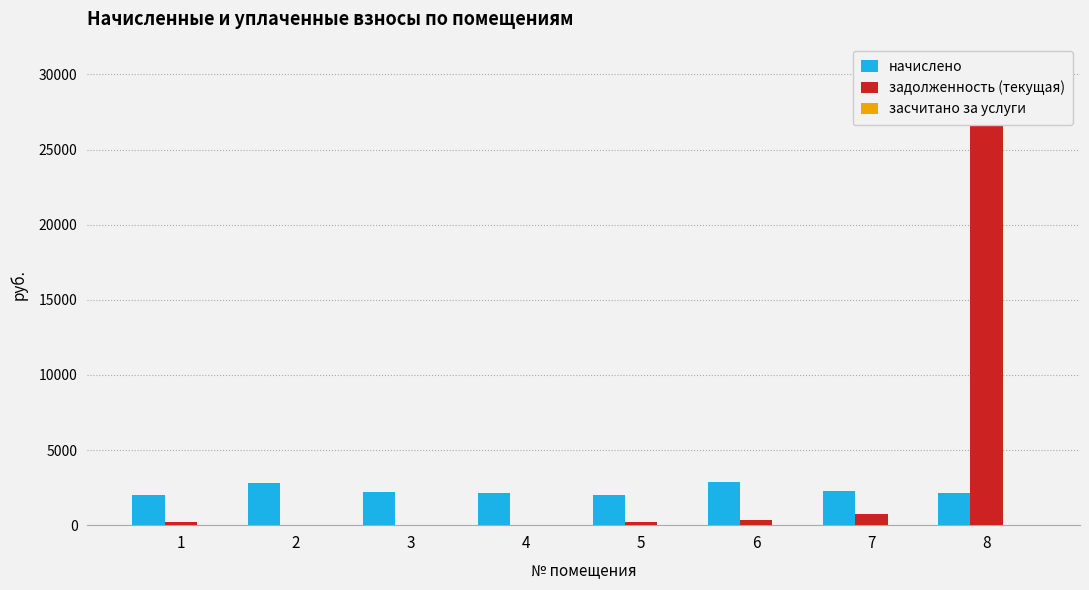

Where is задолженность (текущая) nearest to the value 14736?

7